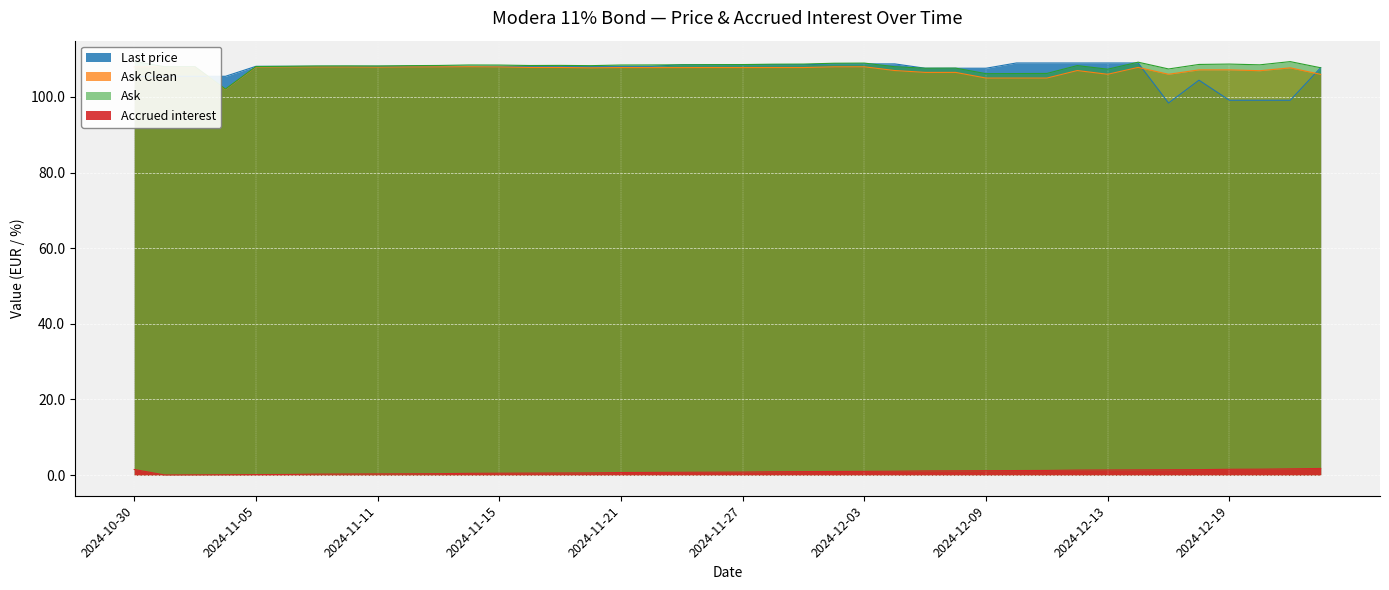

At which label is Accrued interest closest to 0?

2024-10-31